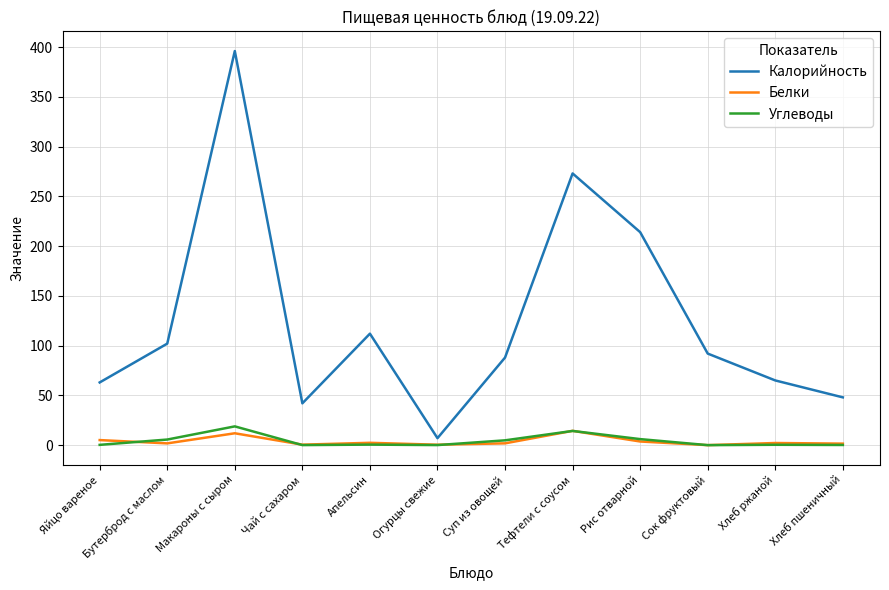

At how many categories does at least one series exceed 285?

1